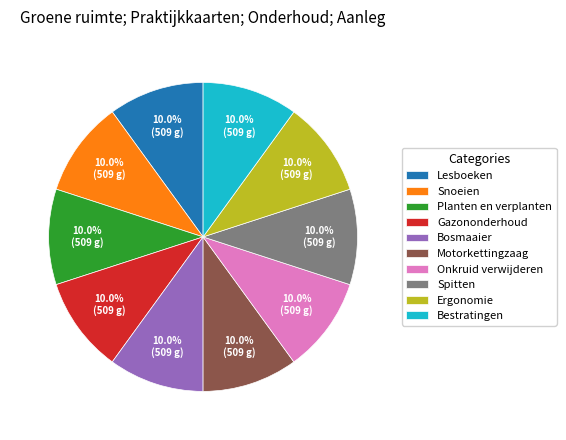

Approximately how many times larger is the value at Ergonomie compared to Snoeien?

1.0